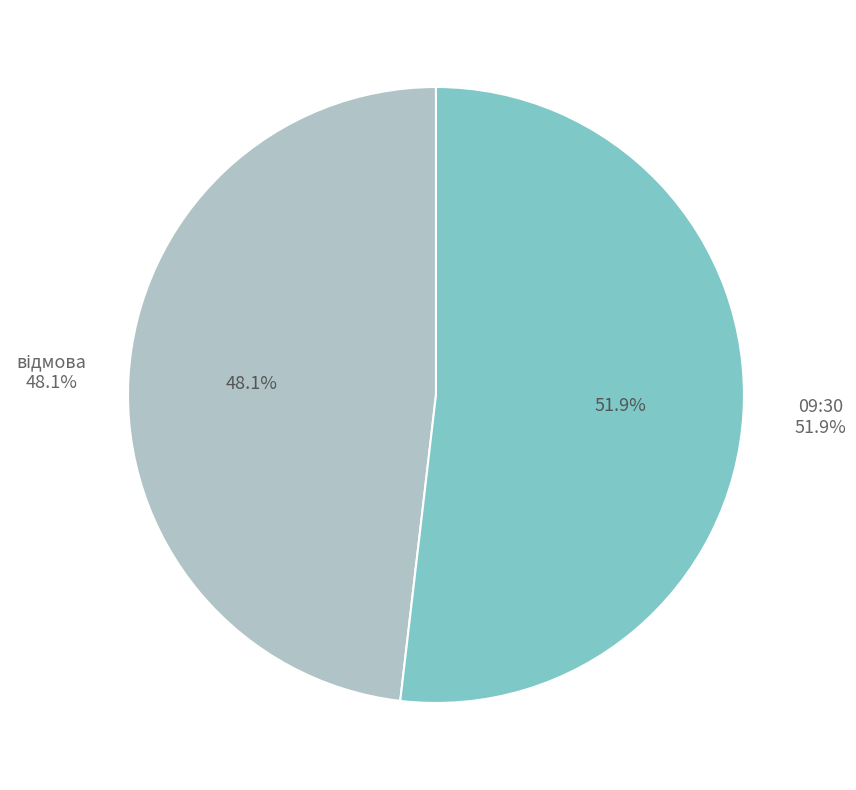

How many slices are in this pie chart?

2